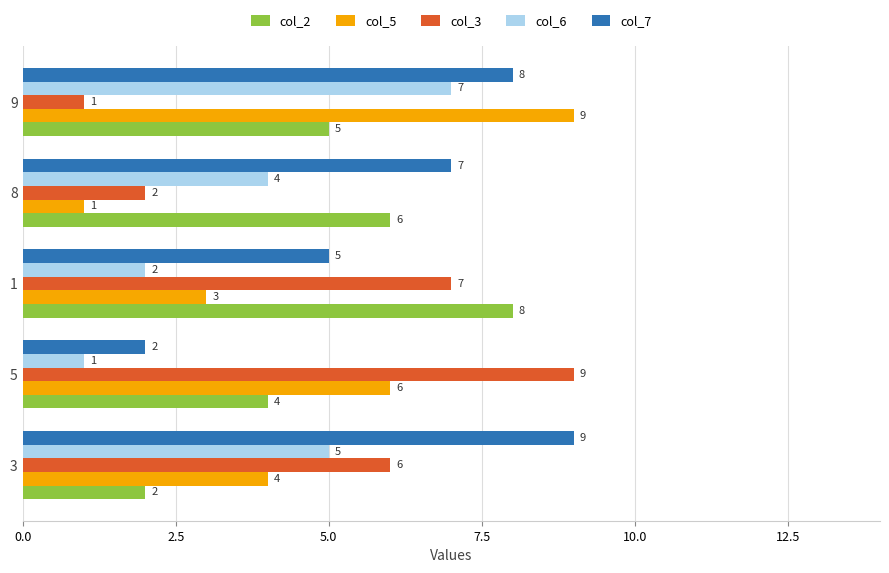

What is the difference between the maximum and second lowest values in the col_7 series?

4